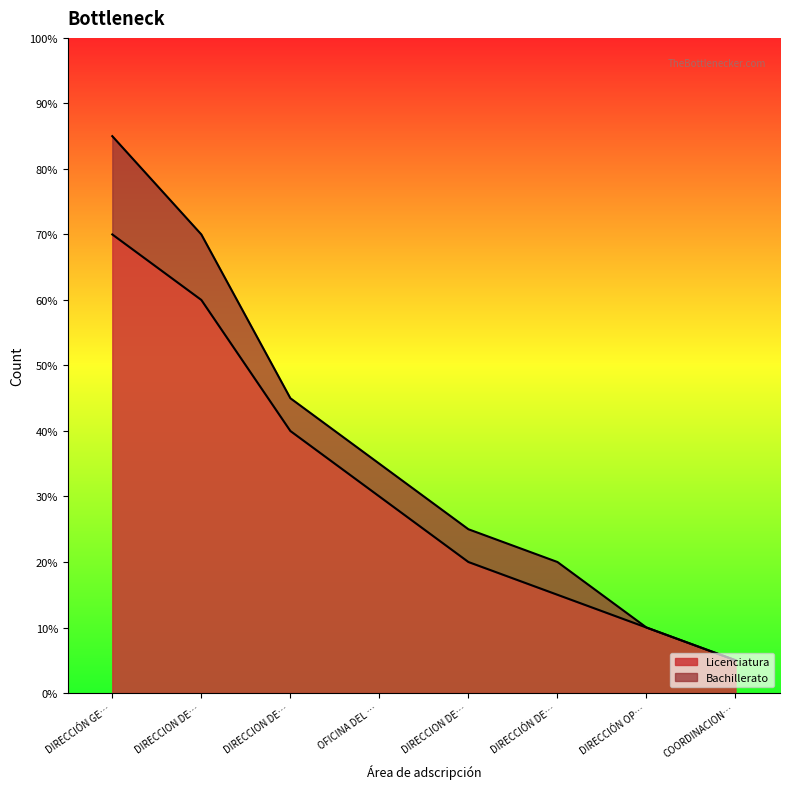

What are all the series names shown in the legend?

Licenciatura, Bachillerato